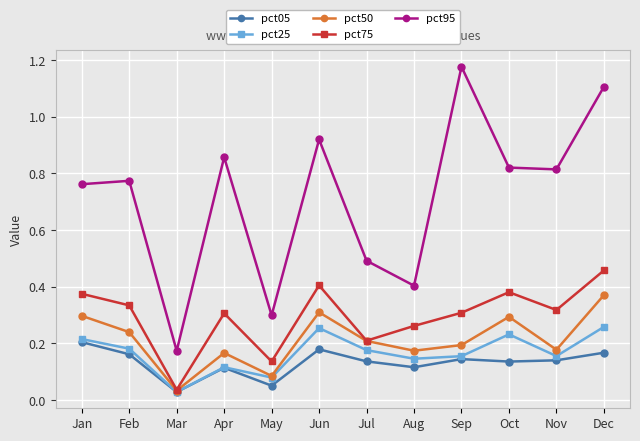

What is the difference between the maximum and minimum values in the pct95 series?

1.0